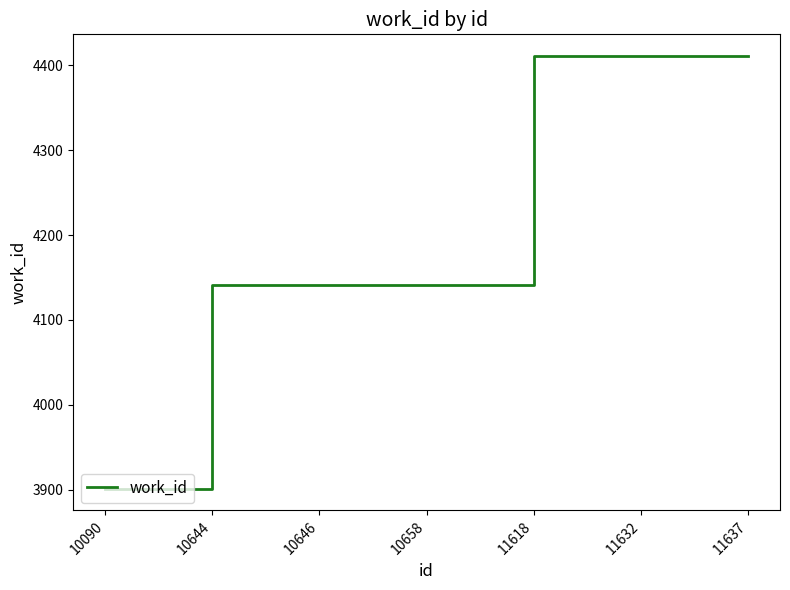

The value at 10646 is 4141. True or false?

True